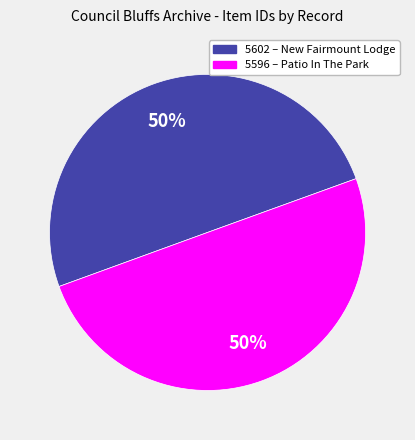

Count the number of slices in the pie.

2